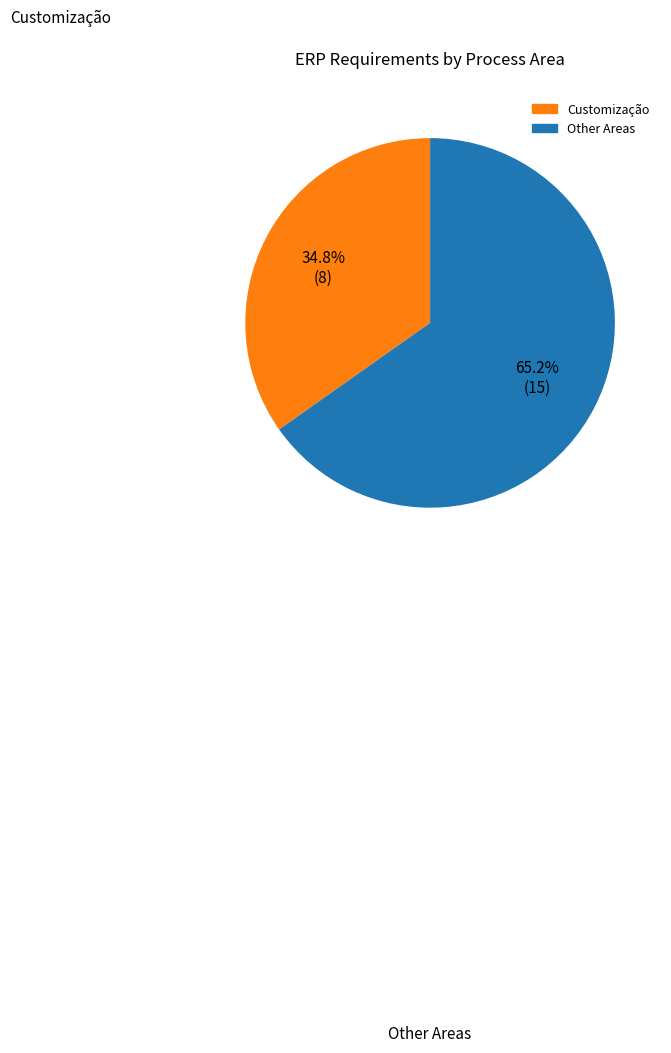

To the nearest percent, what is the difference between the largest and smallest slice percentages?

30%